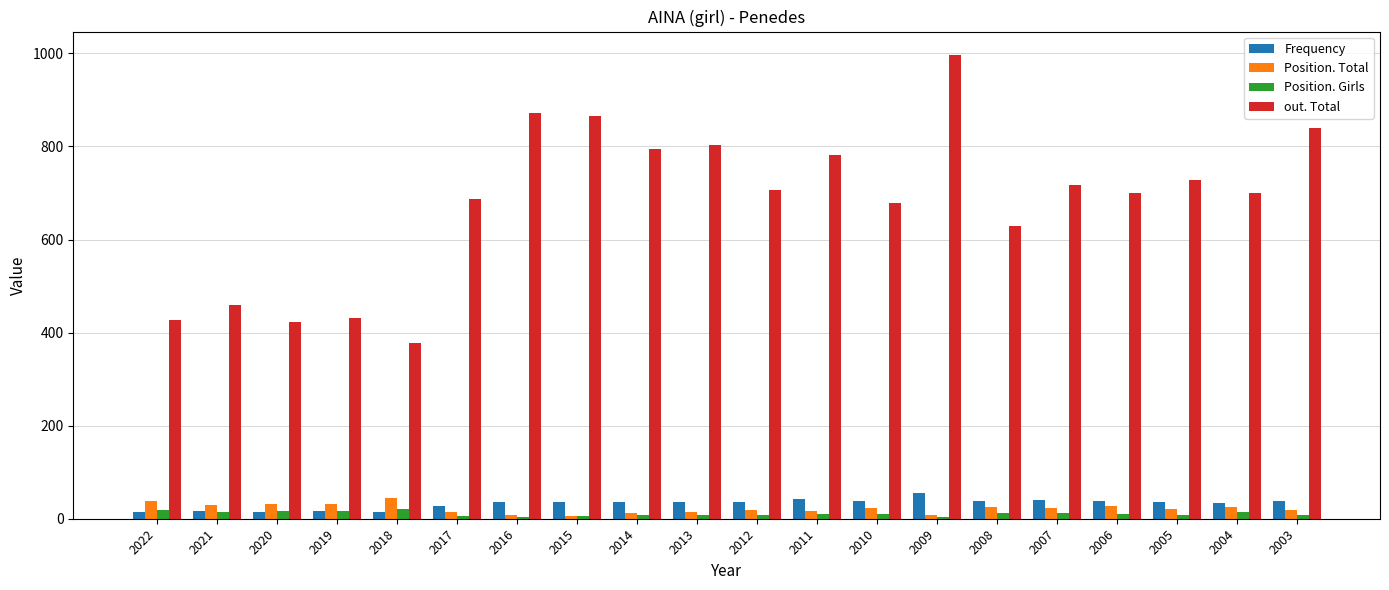

How many categories are shown in the chart?

20